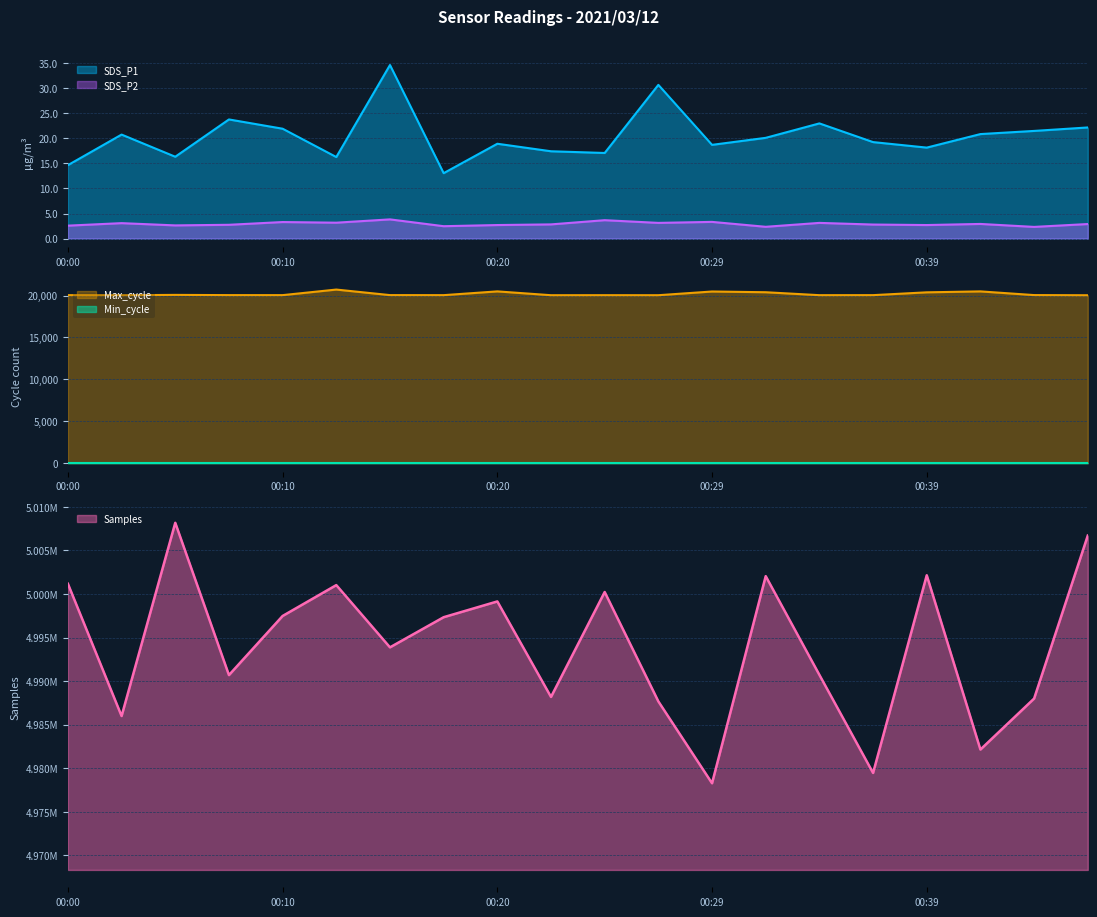

What is the sum of the Max_cycle values at 00:00 and 00:39?

40436